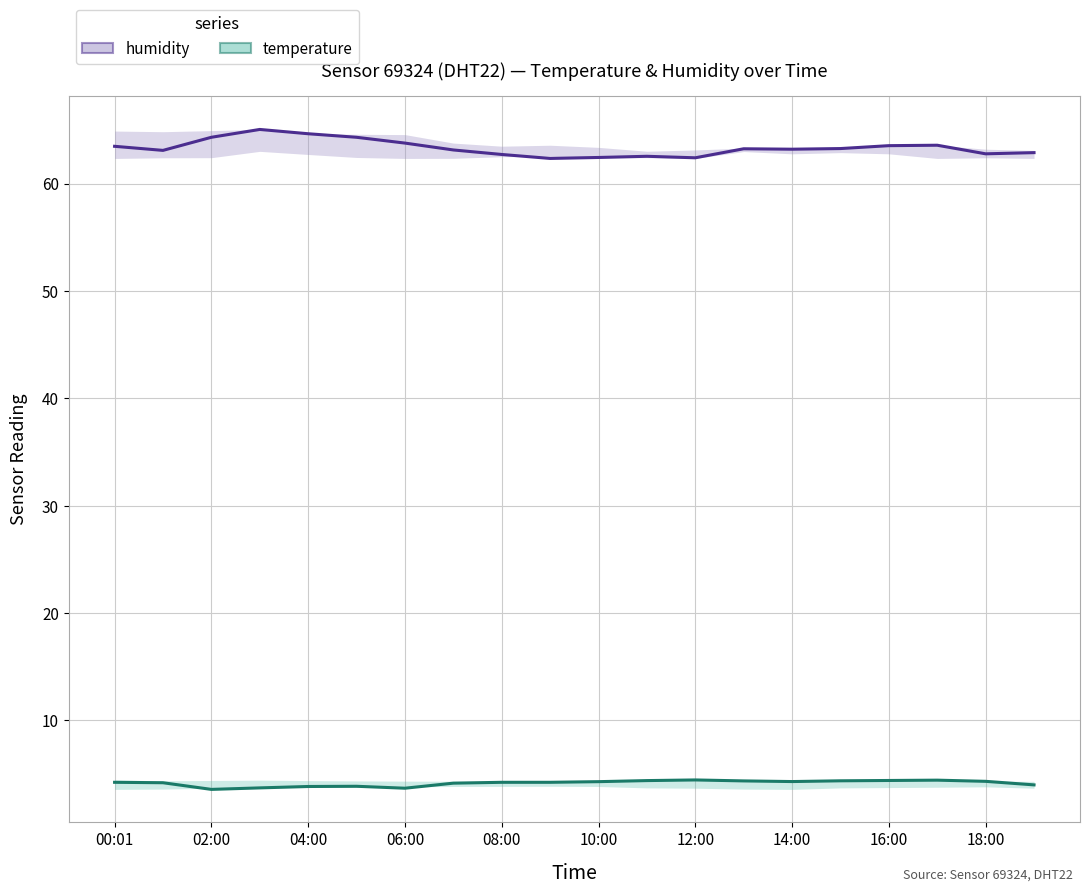

Which series has the widest spread of values?

humidity